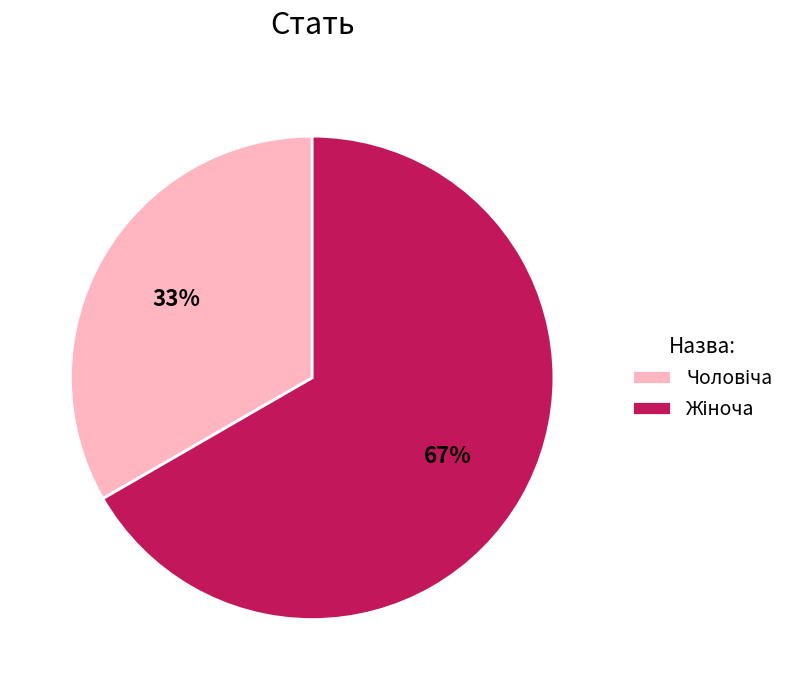

Is there any slice that represents more than half of the pie?

Yes